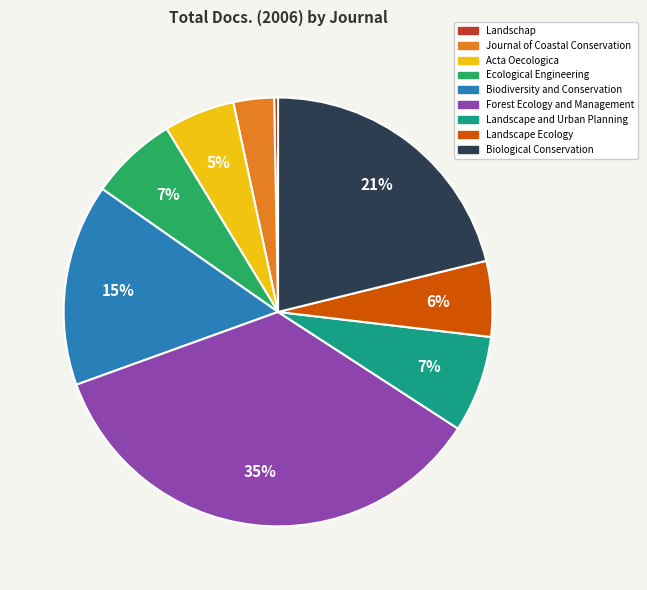

To the nearest percent, what is the average slice percentage?

11%